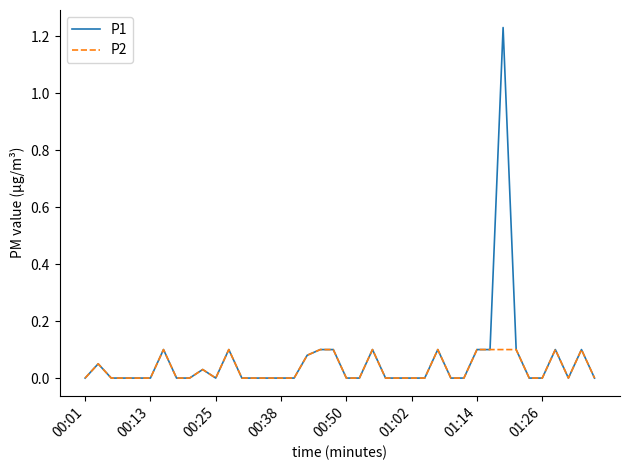

How many categories are shown in the chart?

40